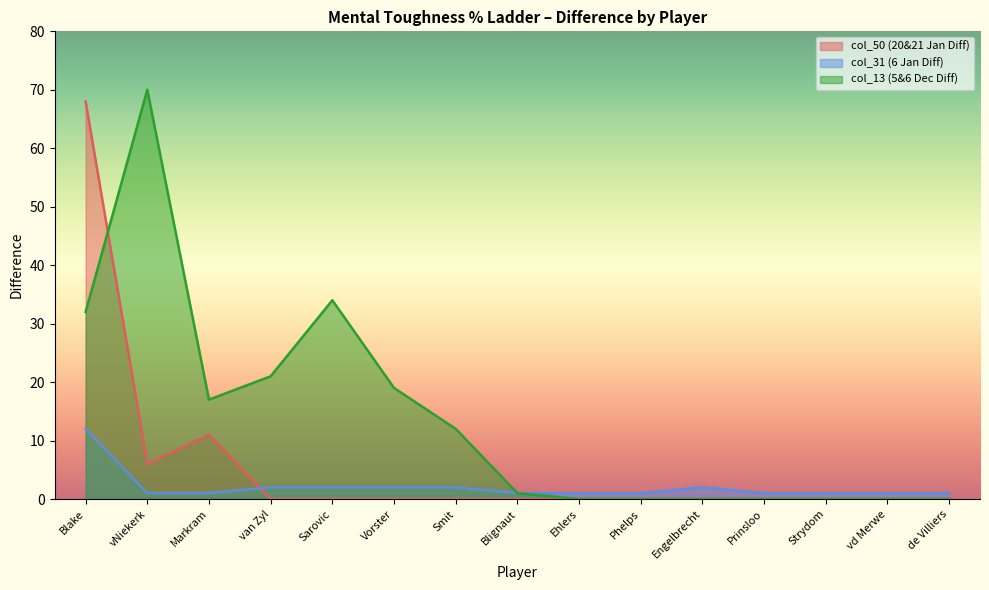

What is the highest value of the col_50 (20&21 Jan Diff) series?

68